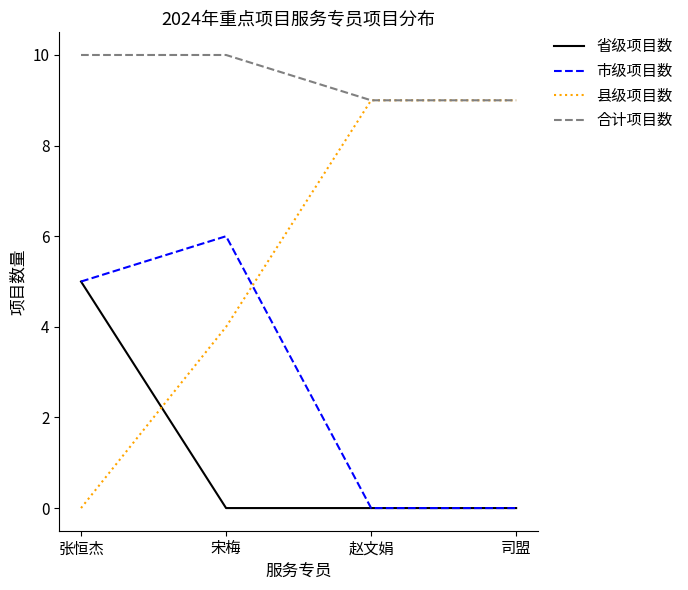

What is the difference between the 合计项目数 values at 宋梅 and 赵文娟?

1